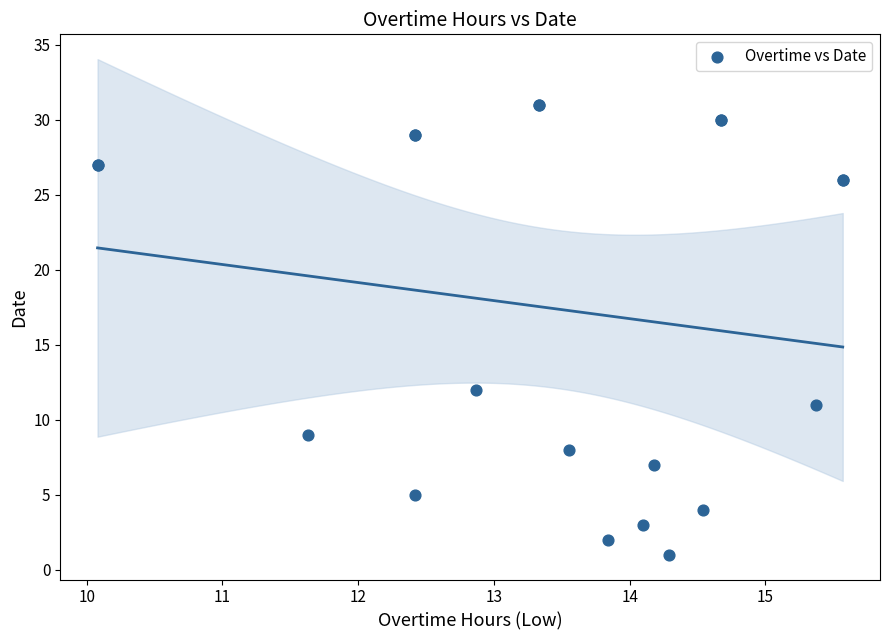

What Y value in the scatter plot is closest to 16?

12